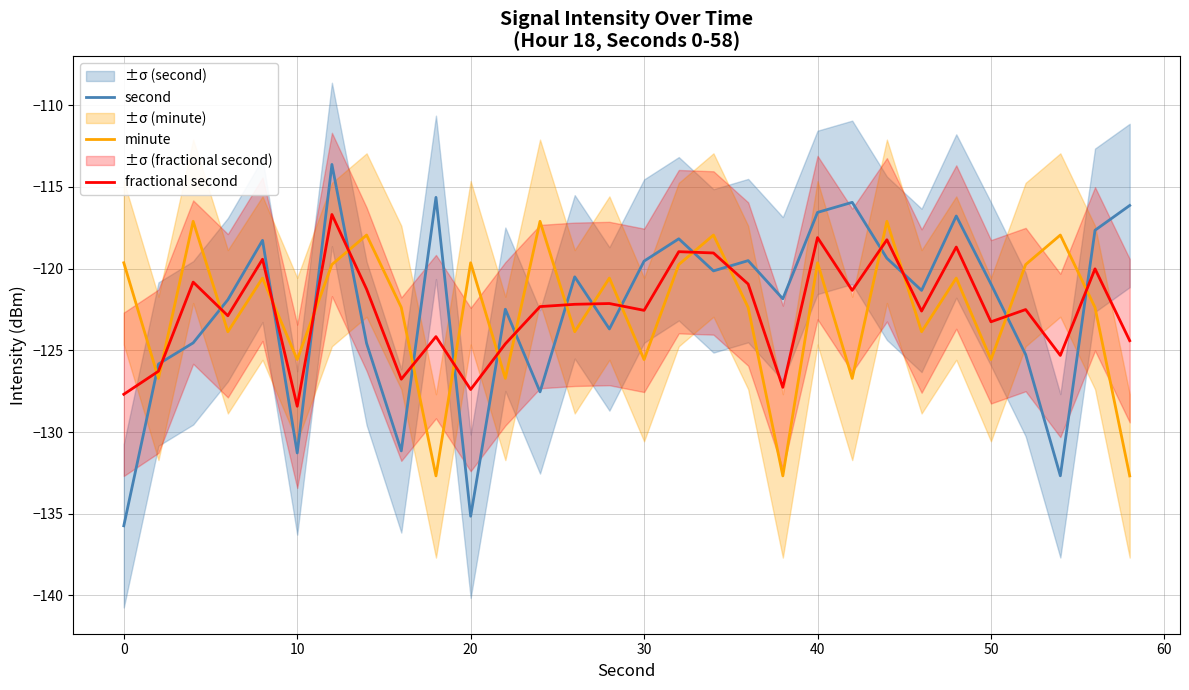

At which label does fractional second reach its minimum?

10